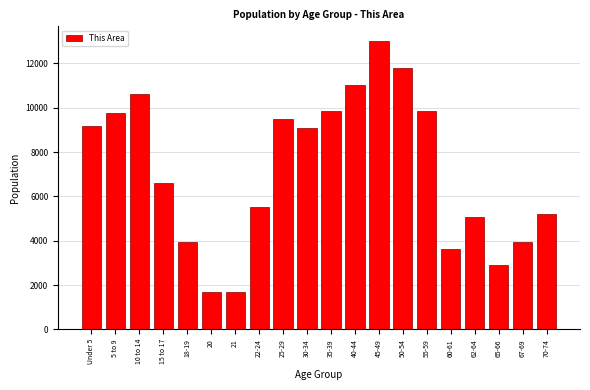

What is the ratio of the value at 15 to 17 to the value at 60-61?

1.8